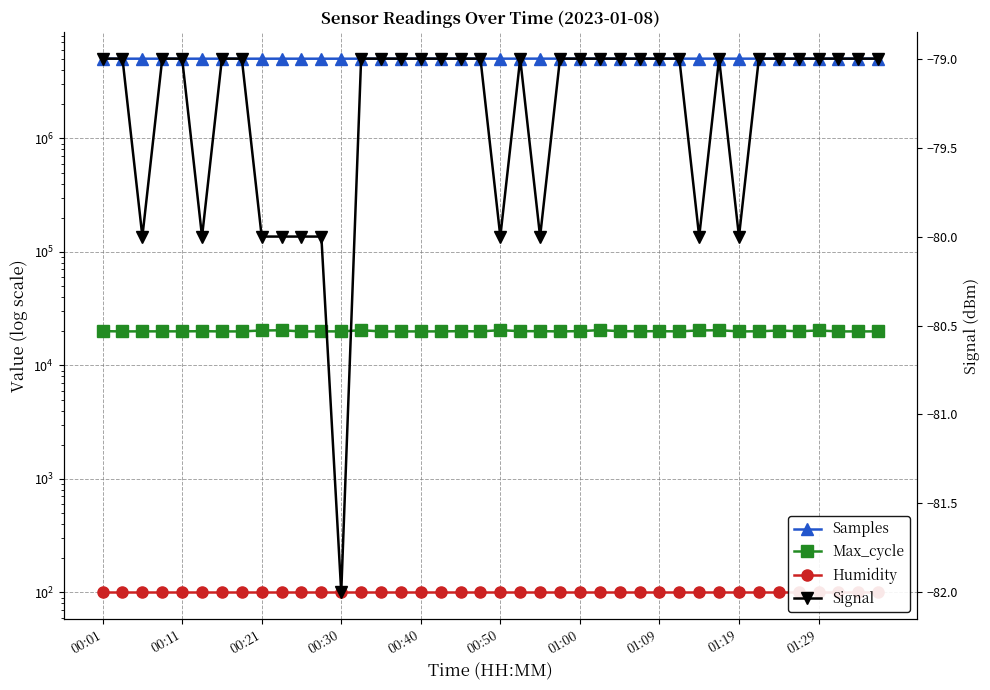

Count the number of data series in this chart.

4